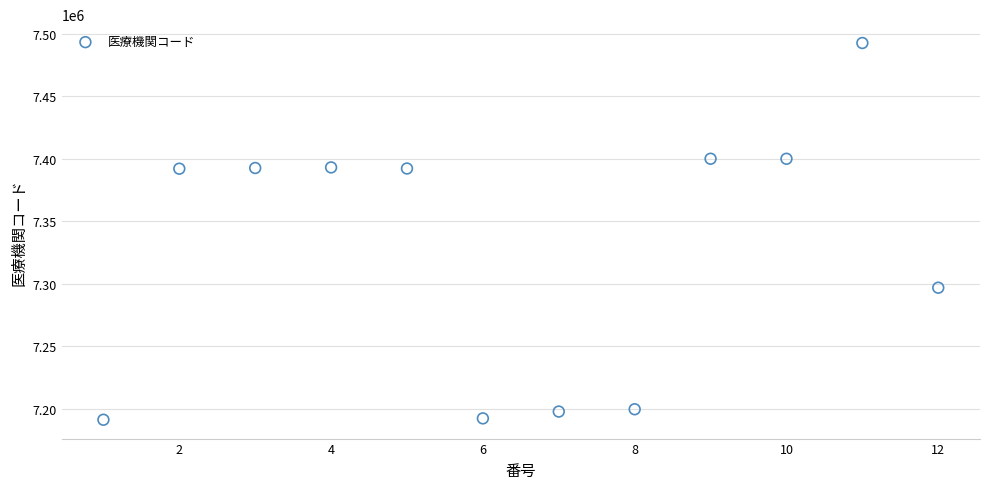

What is the average Y value?

7328328